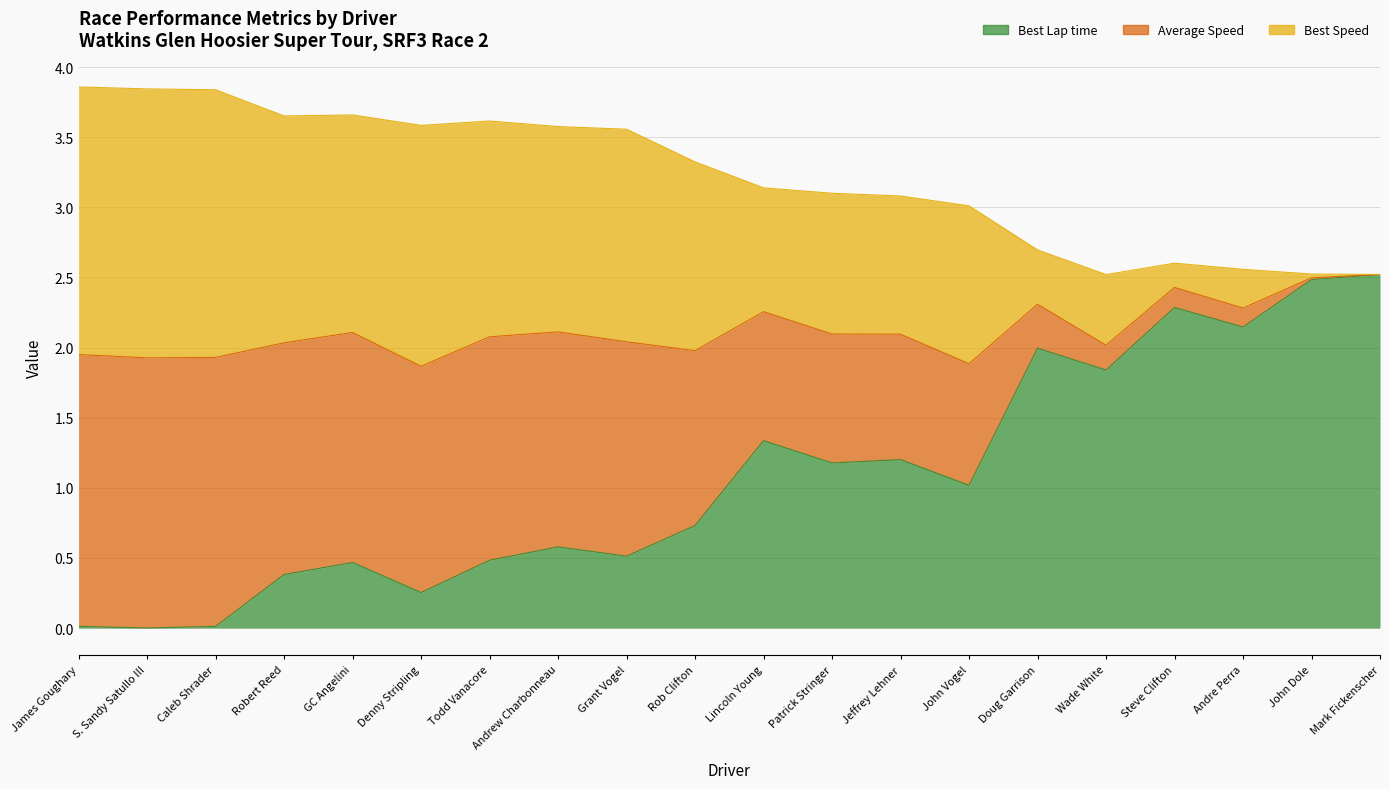

What is the difference between the maximum and minimum values in the Best Lap time series?

2.5